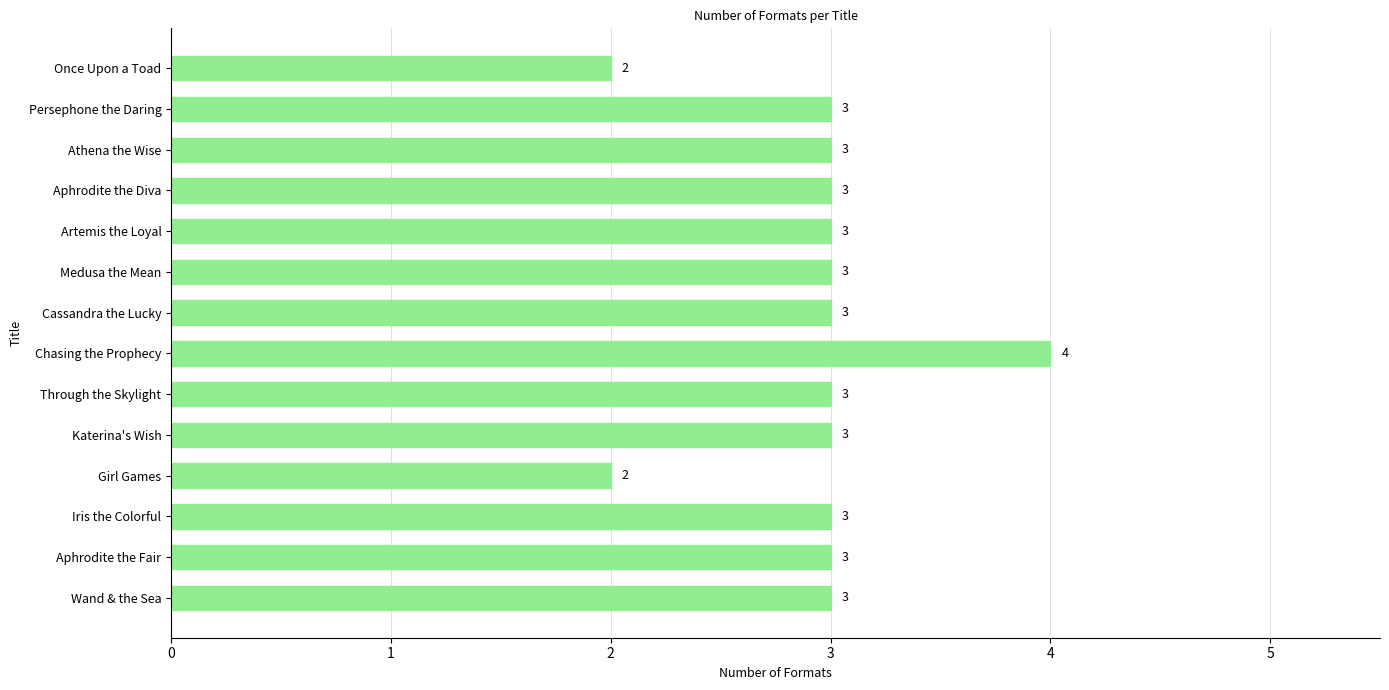

The value at Medusa the Mean is 3. True or false?

True